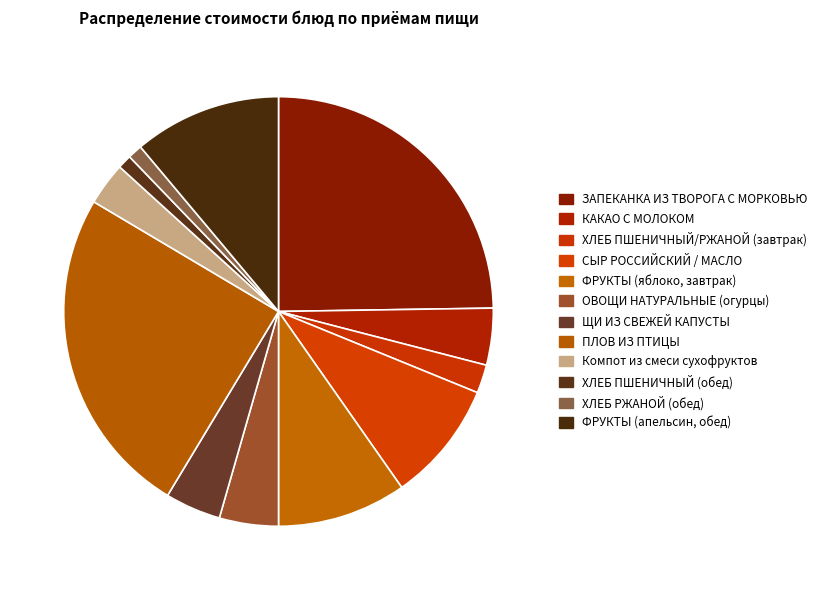

Rank the categories by value from lowest to highest.

ХЛЕБ ПШЕНИЧНЫЙ (обед), ХЛЕБ РЖАНОЙ (обед), ХЛЕБ ПШЕНИЧНЫЙ/РЖАНОЙ (завтрак), Компот из смеси сухофруктов, ЩИ ИЗ СВЕЖЕЙ КАПУСТЫ, КАКАО С МОЛОКОМ, ОВОЩИ НАТУРАЛЬНЫЕ (огурцы), СЫР РОССИЙСКИЙ / МАСЛО, ФРУКТЫ (яблоко, завтрак), ФРУКТЫ (апельсин, обед), ЗАПЕКАНКА ИЗ ТВОРОГА С МОРКОВЬЮ, ПЛОВ ИЗ ПТИЦЫ